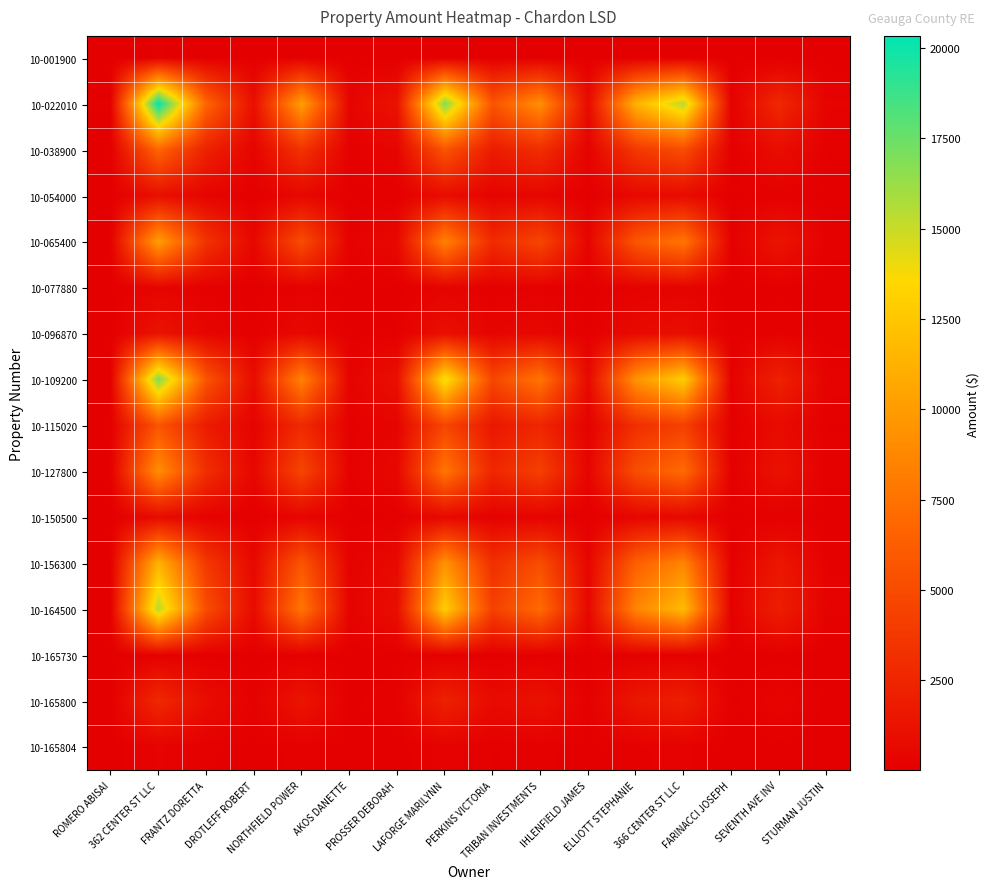

Reading left to right, list all the values displayed in this chart.

10-001900: ROMERO ABISAI=0.4	362 CENTER ST LLC=89.9	FRANTZ DORETTA=29.6	DROTLEFF ROBERT=4.4	NORTHFIELD POWER=45.0	AKOS DANETTE=1.5	PROSSER DEBORAH=5.6	LAFORGE MARILYNN=74.9	PERKINS VICTORIA=24.8	TRIBAN INVESTMENTS=40.9	IHLENFIELD JAMES=3.2	ELLIOTT STEPHANIE=50.2	366 CENTER ST LLC=68.5	FARINACCI JOSEPH=0.6	SEVENTH AVE INV=11.9	STURMAN JUSTIN=1.1
10-022010: ROMERO ABISAI=89.9	362 CENTER ST LLC=20341.1	FRANTZ DORETTA=6696.8	DROTLEFF ROBERT=998.9	NORTHFIELD POWER=10183.2	AKOS DANETTE=344.9	PROSSER DEBORAH=1270.5	LAFORGE MARILYNN=16937.0	PERKINS VICTORIA=5614.7	TRIBAN INVESTMENTS=9242.5	IHLENFIELD JAMES=713.6	ELLIOTT STEPHANIE=11355.4	366 CENTER ST LLC=15501.2	FARINACCI JOSEPH=145.4	SEVENTH AVE INV=2680.5	STURMAN JUSTIN=257.1
10-038900: ROMERO ABISAI=29.6	362 CENTER ST LLC=6696.8	FRANTZ DORETTA=2204.8	DROTLEFF ROBERT=328.9	NORTHFIELD POWER=3352.6	AKOS DANETTE=113.5	PROSSER DEBORAH=418.3	LAFORGE MARILYNN=5576.1	PERKINS VICTORIA=1848.5	TRIBAN INVESTMENTS=3042.9	IHLENFIELD JAMES=234.9	ELLIOTT STEPHANIE=3738.5	366 CENTER ST LLC=5103.4	FARINACCI JOSEPH=47.9	SEVENTH AVE INV=882.5	STURMAN JUSTIN=84.7
10-054000: ROMERO ABISAI=4.4	362 CENTER ST LLC=998.9	FRANTZ DORETTA=328.9	DROTLEFF ROBERT=49.1	NORTHFIELD POWER=500.1	AKOS DANETTE=16.9	PROSSER DEBORAH=62.4	LAFORGE MARILYNN=831.7	PERKINS VICTORIA=275.7	TRIBAN INVESTMENTS=453.9	IHLENFIELD JAMES=35.0	ELLIOTT STEPHANIE=557.6	366 CENTER ST LLC=761.2	FARINACCI JOSEPH=7.1	SEVENTH AVE INV=131.6	STURMAN JUSTIN=12.6
10-065400: ROMERO ABISAI=45.0	362 CENTER ST LLC=10183.2	FRANTZ DORETTA=3352.6	DROTLEFF ROBERT=500.1	NORTHFIELD POWER=5097.9	AKOS DANETTE=172.7	PROSSER DEBORAH=636.0	LAFORGE MARILYNN=8479.0	PERKINS VICTORIA=2810.8	TRIBAN INVESTMENTS=4627.0	IHLENFIELD JAMES=357.2	ELLIOTT STEPHANIE=5684.8	366 CENTER ST LLC=7760.3	FARINACCI JOSEPH=72.8	SEVENTH AVE INV=1341.9	STURMAN JUSTIN=128.7
10-077880: ROMERO ABISAI=1.5	362 CENTER ST LLC=344.9	FRANTZ DORETTA=113.5	DROTLEFF ROBERT=16.9	NORTHFIELD POWER=172.7	AKOS DANETTE=5.8	PROSSER DEBORAH=21.5	LAFORGE MARILYNN=287.2	PERKINS VICTORIA=95.2	TRIBAN INVESTMENTS=156.7	IHLENFIELD JAMES=12.1	ELLIOTT STEPHANIE=192.5	366 CENTER ST LLC=262.8	FARINACCI JOSEPH=2.5	SEVENTH AVE INV=45.4	STURMAN JUSTIN=4.4
10-096870: ROMERO ABISAI=5.6	362 CENTER ST LLC=1270.5	FRANTZ DORETTA=418.3	DROTLEFF ROBERT=62.4	NORTHFIELD POWER=636.0	AKOS DANETTE=21.5	PROSSER DEBORAH=79.3	LAFORGE MARILYNN=1057.8	PERKINS VICTORIA=350.7	TRIBAN INVESTMENTS=577.3	IHLENFIELD JAMES=44.6	ELLIOTT STEPHANIE=709.2	366 CENTER ST LLC=968.2	FARINACCI JOSEPH=9.1	SEVENTH AVE INV=167.4	STURMAN JUSTIN=16.1
10-109200: ROMERO ABISAI=74.9	362 CENTER ST LLC=16937.0	FRANTZ DORETTA=5576.1	DROTLEFF ROBERT=831.7	NORTHFIELD POWER=8479.0	AKOS DANETTE=287.2	PROSSER DEBORAH=1057.8	LAFORGE MARILYNN=14102.6	PERKINS VICTORIA=4675.1	TRIBAN INVESTMENTS=7695.8	IHLENFIELD JAMES=594.2	ELLIOTT STEPHANIE=9455.1	366 CENTER ST LLC=12907.1	FARINACCI JOSEPH=121.1	SEVENTH AVE INV=2231.9	STURMAN JUSTIN=214.1
10-115020: ROMERO ABISAI=24.8	362 CENTER ST LLC=5614.7	FRANTZ DORETTA=1848.5	DROTLEFF ROBERT=275.7	NORTHFIELD POWER=2810.8	AKOS DANETTE=95.2	PROSSER DEBORAH=350.7	LAFORGE MARILYNN=4675.1	PERKINS VICTORIA=1549.8	TRIBAN INVESTMENTS=2551.2	IHLENFIELD JAMES=197.0	ELLIOTT STEPHANIE=3134.4	366 CENTER ST LLC=4278.8	FARINACCI JOSEPH=40.1	SEVENTH AVE INV=739.9	STURMAN JUSTIN=71.0
10-127800: ROMERO ABISAI=40.9	362 CENTER ST LLC=9242.5	FRANTZ DORETTA=3042.9	DROTLEFF ROBERT=453.9	NORTHFIELD POWER=4627.0	AKOS DANETTE=156.7	PROSSER DEBORAH=577.3	LAFORGE MARILYNN=7695.8	PERKINS VICTORIA=2551.2	TRIBAN INVESTMENTS=4199.6	IHLENFIELD JAMES=324.2	ELLIOTT STEPHANIE=5159.6	366 CENTER ST LLC=7043.4	FARINACCI JOSEPH=66.1	SEVENTH AVE INV=1217.9	STURMAN JUSTIN=116.8
10-150500: ROMERO ABISAI=3.2	362 CENTER ST LLC=713.6	FRANTZ DORETTA=234.9	DROTLEFF ROBERT=35.0	NORTHFIELD POWER=357.2	AKOS DANETTE=12.1	PROSSER DEBORAH=44.6	LAFORGE MARILYNN=594.2	PERKINS VICTORIA=197.0	TRIBAN INVESTMENTS=324.2	IHLENFIELD JAMES=25.0	ELLIOTT STEPHANIE=398.4	366 CENTER ST LLC=543.8	FARINACCI JOSEPH=5.1	SEVENTH AVE INV=94.0	STURMAN JUSTIN=9.0
10-156300: ROMERO ABISAI=50.2	362 CENTER ST LLC=11355.4	FRANTZ DORETTA=3738.5	DROTLEFF ROBERT=557.6	NORTHFIELD POWER=5684.8	AKOS DANETTE=192.5	PROSSER DEBORAH=709.2	LAFORGE MARILYNN=9455.1	PERKINS VICTORIA=3134.4	TRIBAN INVESTMENTS=5159.6	IHLENFIELD JAMES=398.4	ELLIOTT STEPHANIE=6339.2	366 CENTER ST LLC=8653.6	FARINACCI JOSEPH=81.2	SEVENTH AVE INV=1496.4	STURMAN JUSTIN=143.6
10-164500: ROMERO ABISAI=68.5	362 CENTER ST LLC=15501.2	FRANTZ DORETTA=5103.4	DROTLEFF ROBERT=761.2	NORTHFIELD POWER=7760.3	AKOS DANETTE=262.8	PROSSER DEBORAH=968.2	LAFORGE MARILYNN=12907.1	PERKINS VICTORIA=4278.8	TRIBAN INVESTMENTS=7043.4	IHLENFIELD JAMES=543.8	ELLIOTT STEPHANIE=8653.6	366 CENTER ST LLC=11813.0	FARINACCI JOSEPH=110.8	SEVENTH AVE INV=2042.7	STURMAN JUSTIN=196.0
10-165730: ROMERO ABISAI=0.6	362 CENTER ST LLC=145.4	FRANTZ DORETTA=47.9	DROTLEFF ROBERT=7.1	NORTHFIELD POWER=72.8	AKOS DANETTE=2.5	PROSSER DEBORAH=9.1	LAFORGE MARILYNN=121.1	PERKINS VICTORIA=40.1	TRIBAN INVESTMENTS=66.1	IHLENFIELD JAMES=5.1	ELLIOTT STEPHANIE=81.2	366 CENTER ST LLC=110.8	FARINACCI JOSEPH=1.0	SEVENTH AVE INV=19.2	STURMAN JUSTIN=1.8
10-165800: ROMERO ABISAI=11.9	362 CENTER ST LLC=2680.5	FRANTZ DORETTA=882.5	DROTLEFF ROBERT=131.6	NORTHFIELD POWER=1341.9	AKOS DANETTE=45.4	PROSSER DEBORAH=167.4	LAFORGE MARILYNN=2231.9	PERKINS VICTORIA=739.9	TRIBAN INVESTMENTS=1217.9	IHLENFIELD JAMES=94.0	ELLIOTT STEPHANIE=1496.4	366 CENTER ST LLC=2042.7	FARINACCI JOSEPH=19.2	SEVENTH AVE INV=353.2	STURMAN JUSTIN=33.9
10-165804: ROMERO ABISAI=1.1	362 CENTER ST LLC=257.1	FRANTZ DORETTA=84.7	DROTLEFF ROBERT=12.6	NORTHFIELD POWER=128.7	AKOS DANETTE=4.4	PROSSER DEBORAH=16.1	LAFORGE MARILYNN=214.1	PERKINS VICTORIA=71.0	TRIBAN INVESTMENTS=116.8	IHLENFIELD JAMES=9.0	ELLIOTT STEPHANIE=143.6	366 CENTER ST LLC=196.0	FARINACCI JOSEPH=1.8	SEVENTH AVE INV=33.9	STURMAN JUSTIN=3.3